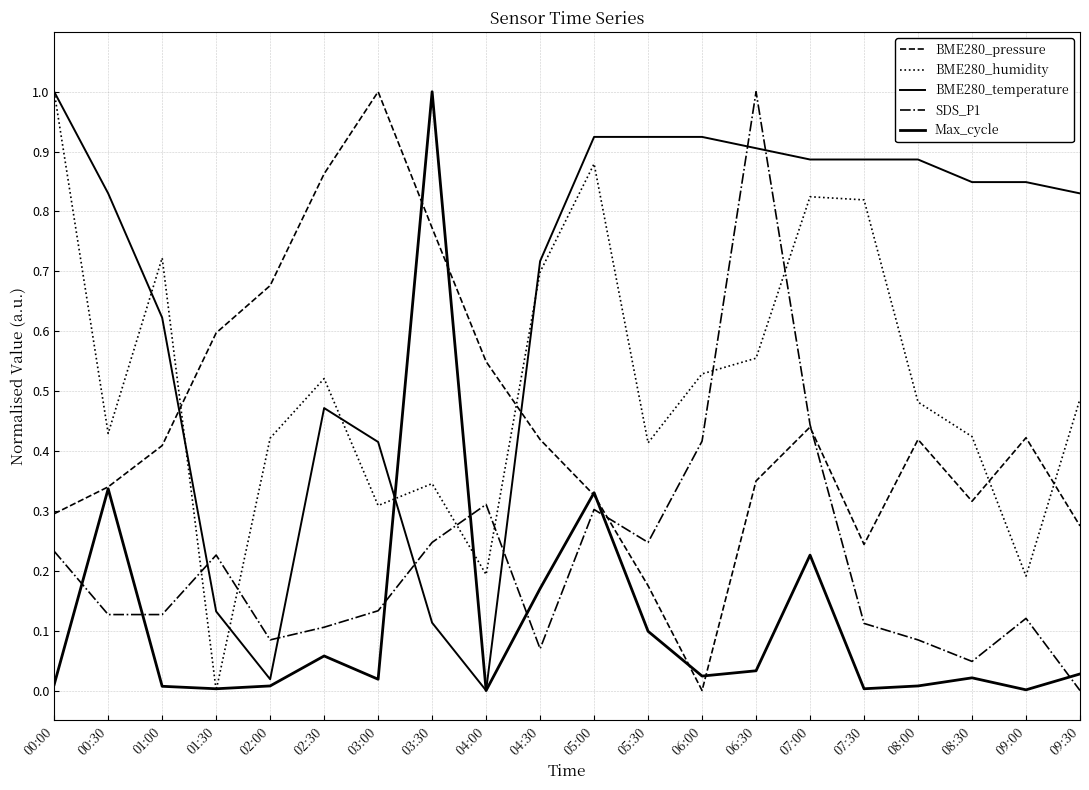

How many lines are shown in the chart?

5